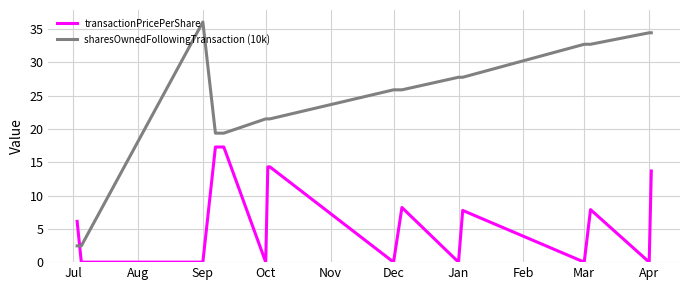

Is this an area chart (filled region under the line)?

No